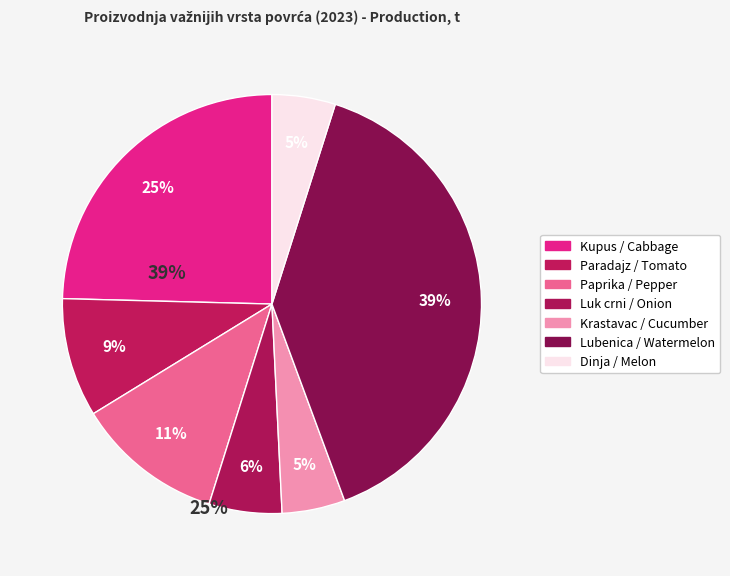

Does Luk crni / Onion account for over 50% of the chart?

No